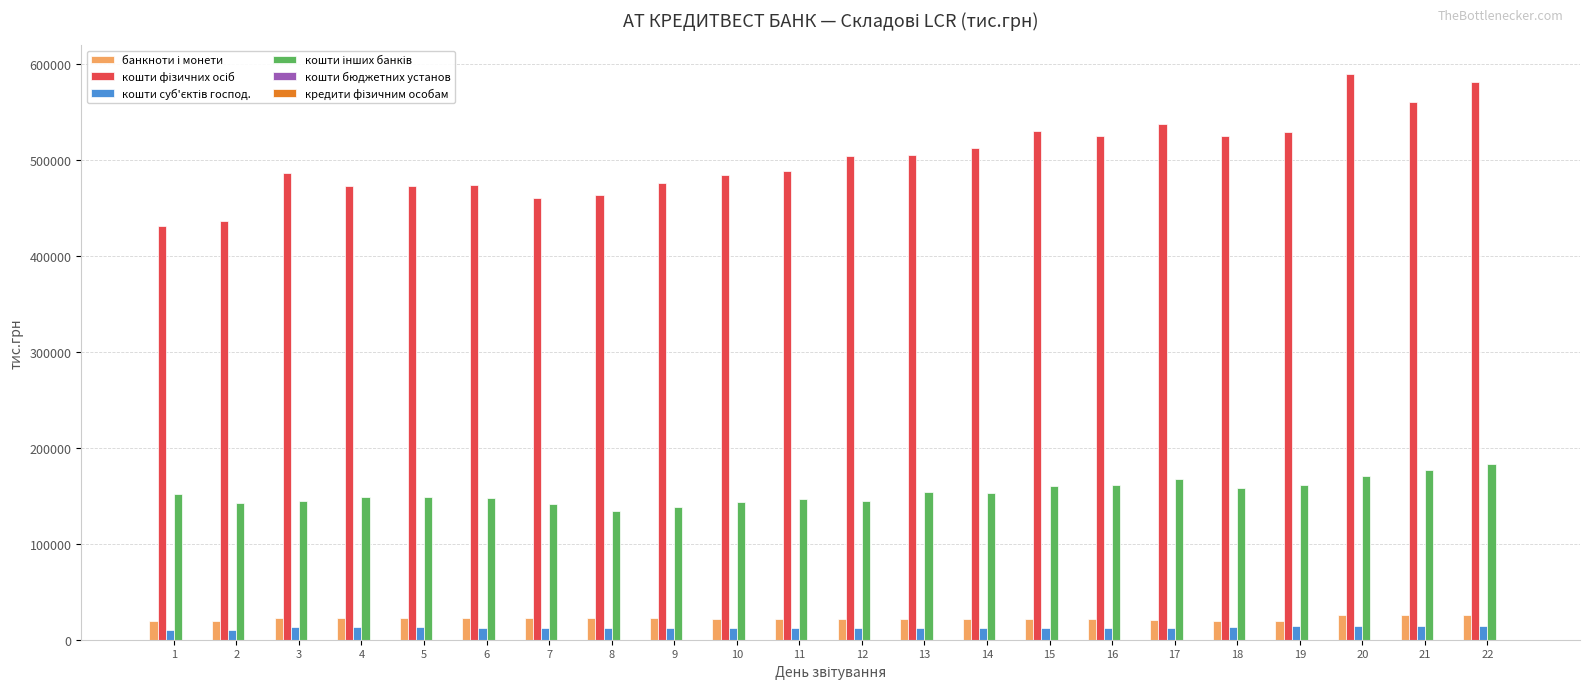

What is the maximum value shown in the chart?

589472.8